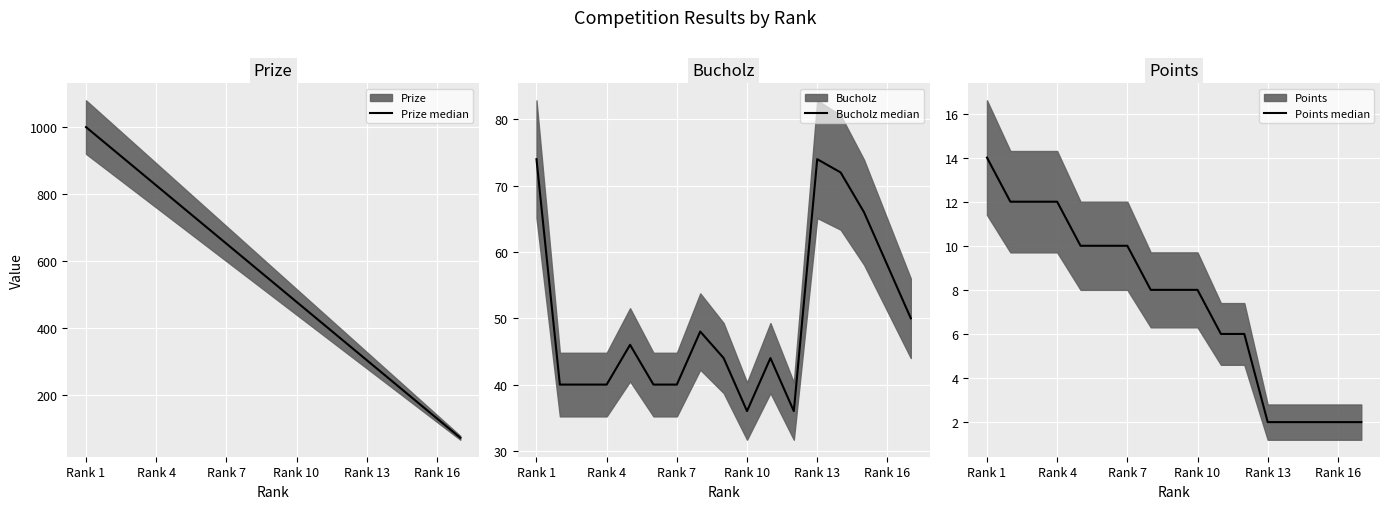

Which series has the widest spread of values?

Prize median